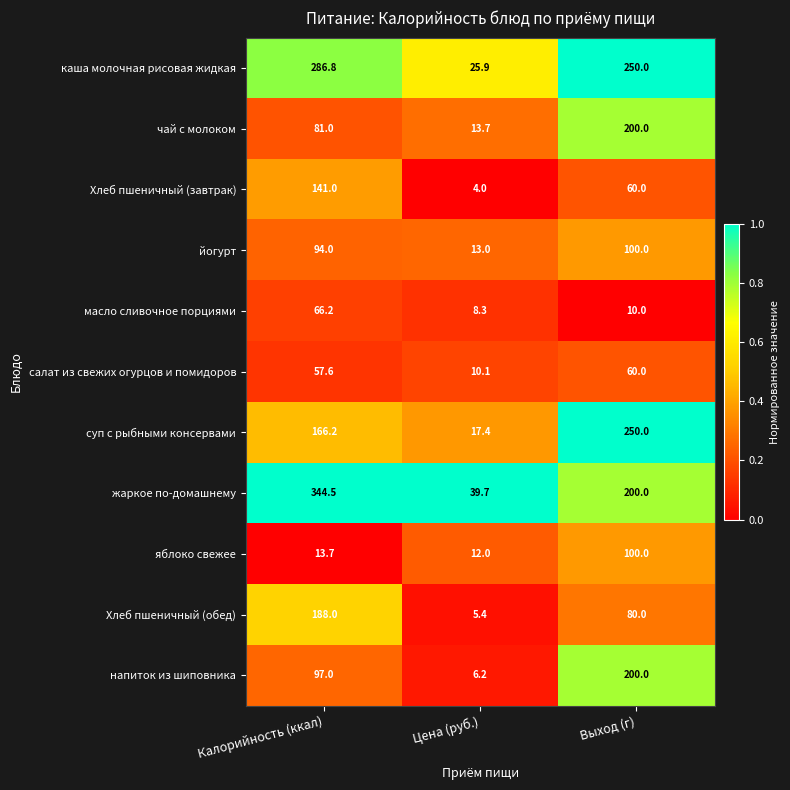

What is the sum of all Хлеб пшеничный (завтрак) values?

205.0